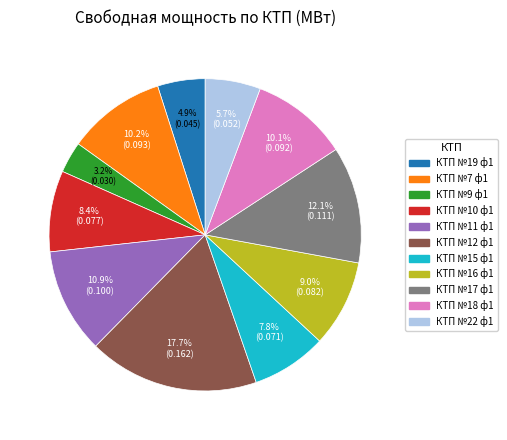

Combined, do КТП №16 ф1 and КТП №15 ф1 account for over 50%?

No